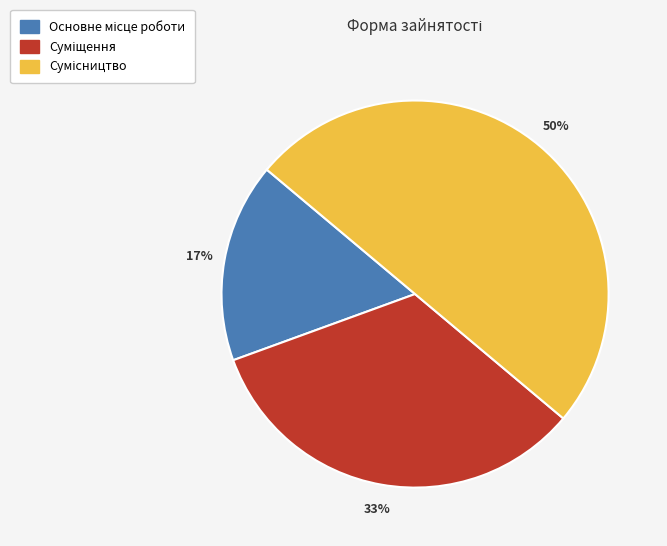

To the nearest percent, what is the difference between the largest and smallest slice percentages?

33%